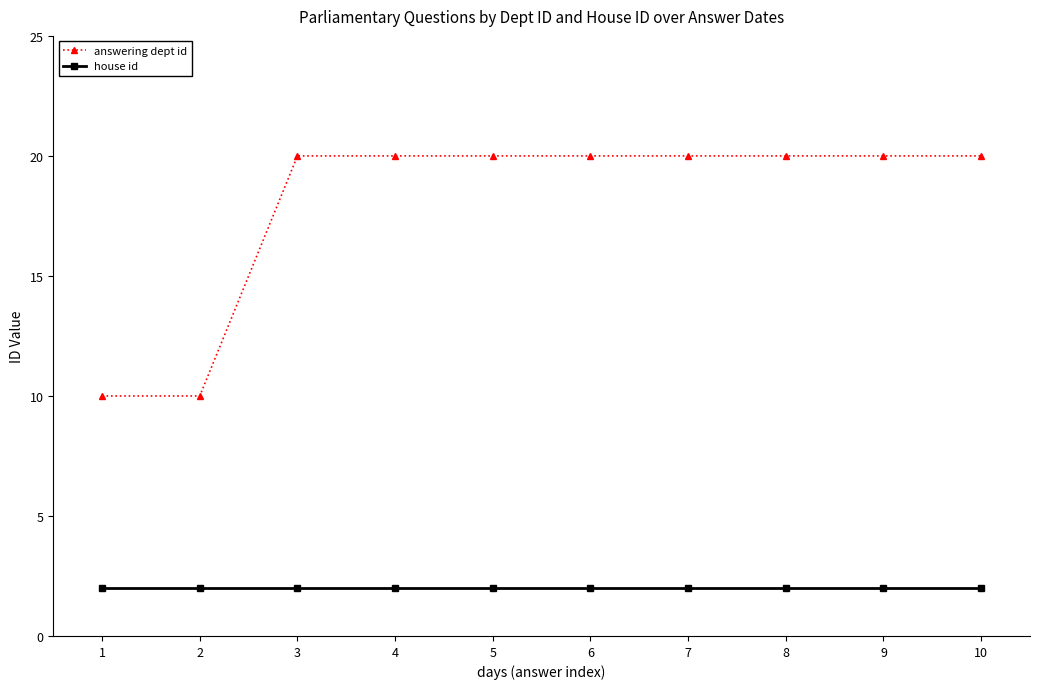

At how many categories does at least one series exceed 8?

10